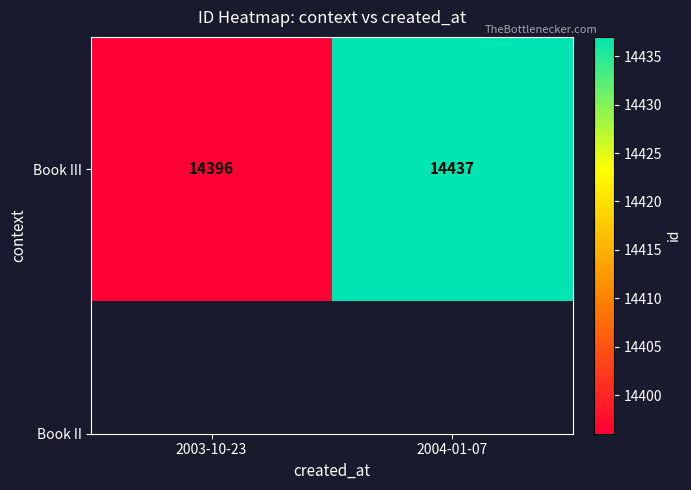

Reading right to left, transcribe all the data shown in this chart.

2004-01-07=14437	2003-10-23=14396